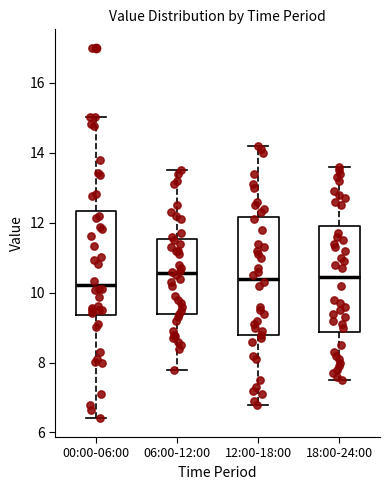

Comparing the boxes themselves (not the whiskers), which one is the tallest?

12:00-18:00